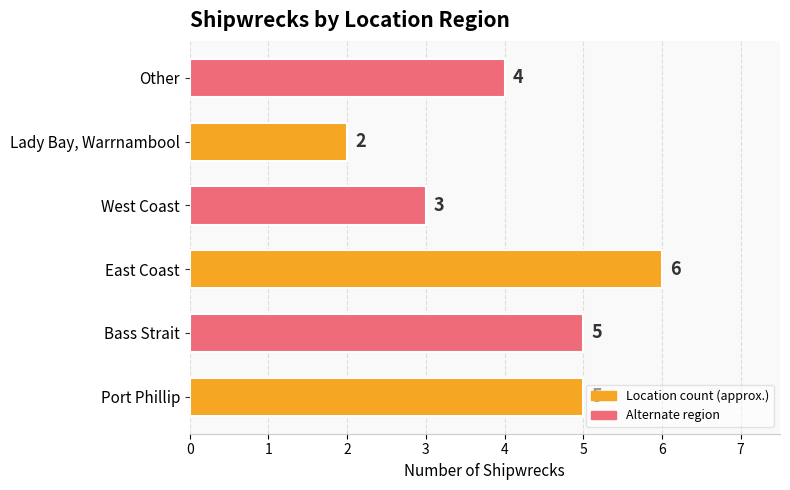

The chart shows a value of 5 at Bass Strait. True or false?

True